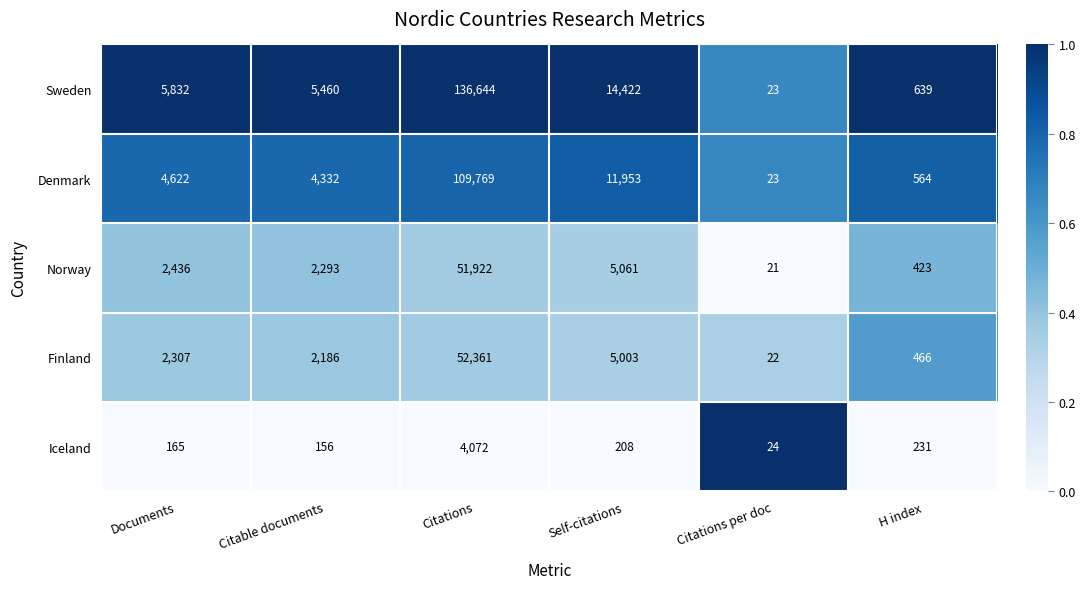

Where is Sweden nearest to the value 68333?

Self-citations